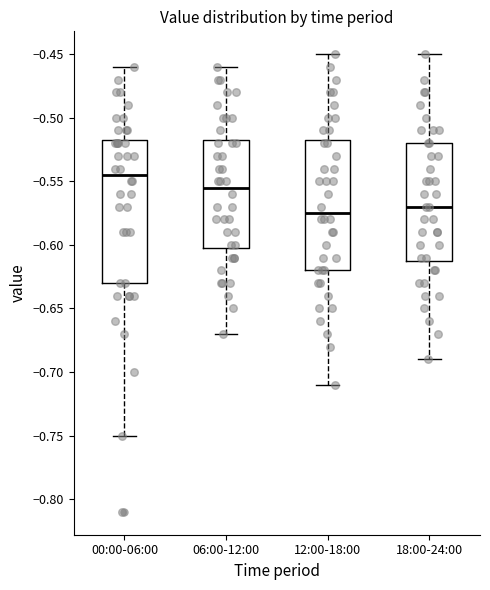

Comparing the boxes themselves (not the whiskers), which one is the tallest?

00:00-06:00